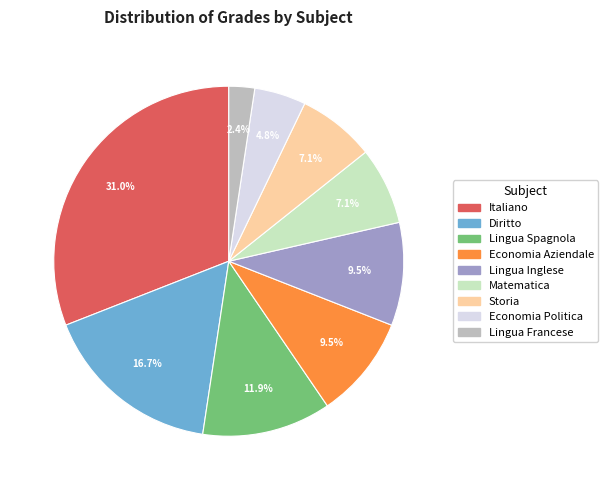

Does Lingua Francese represent more than half of the total?

No